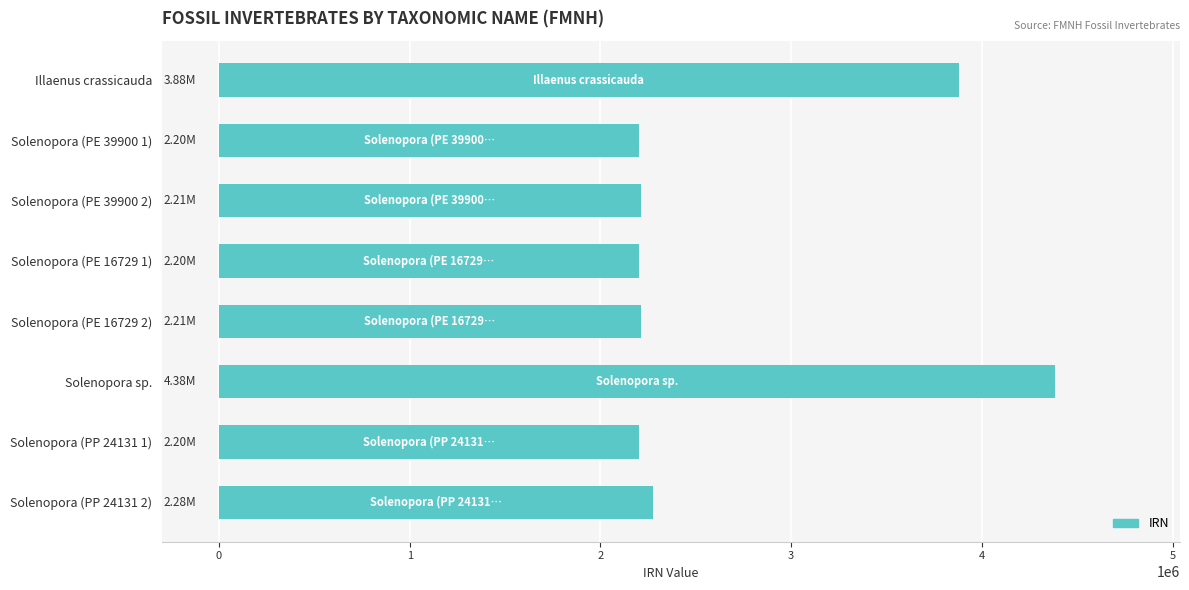

What is the sum of all values?

21571412